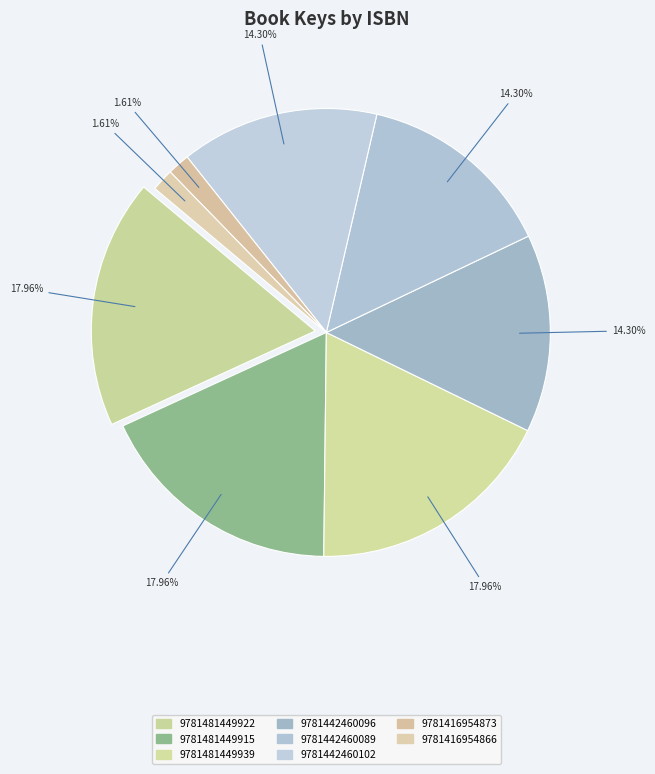

To the nearest percent, what portion does 9781442460089 represent?

14%